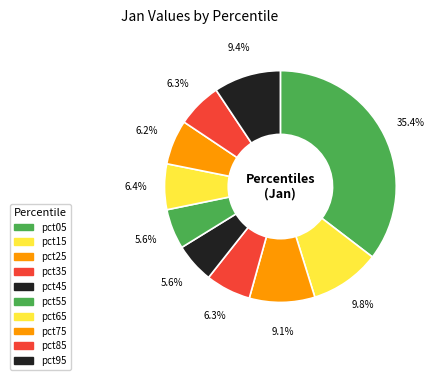

The pct75 slice represents 21% of the pie. True or false?

False